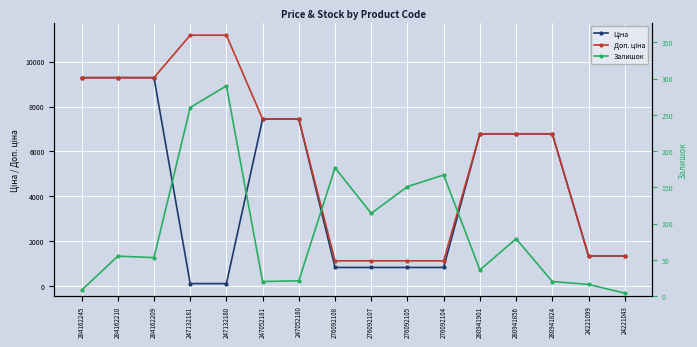

Reading left to right, extract all data points from this chart.

Ціна: 9290.5	9290.5	9290.5	111.8	111.8	7444.6	7444.6	831.5	831.5	831.5	831.5	6787.1	6787.1	6787.1	1347.9	1347.9
Доп. ціна: 9290.5	9290.5	9290.5	11182.0	11182.0	7444.6	7444.6	1126.7	1126.7	1126.7	1126.7	6787.1	6787.1	6787.1	1348.0	1348.0
Залишок: 8.0	55.0	53.0	260.0	290.0	20.0	21.0	177.0	114.0	151.0	167.0	36.0	79.0	20.0	16.0	4.0